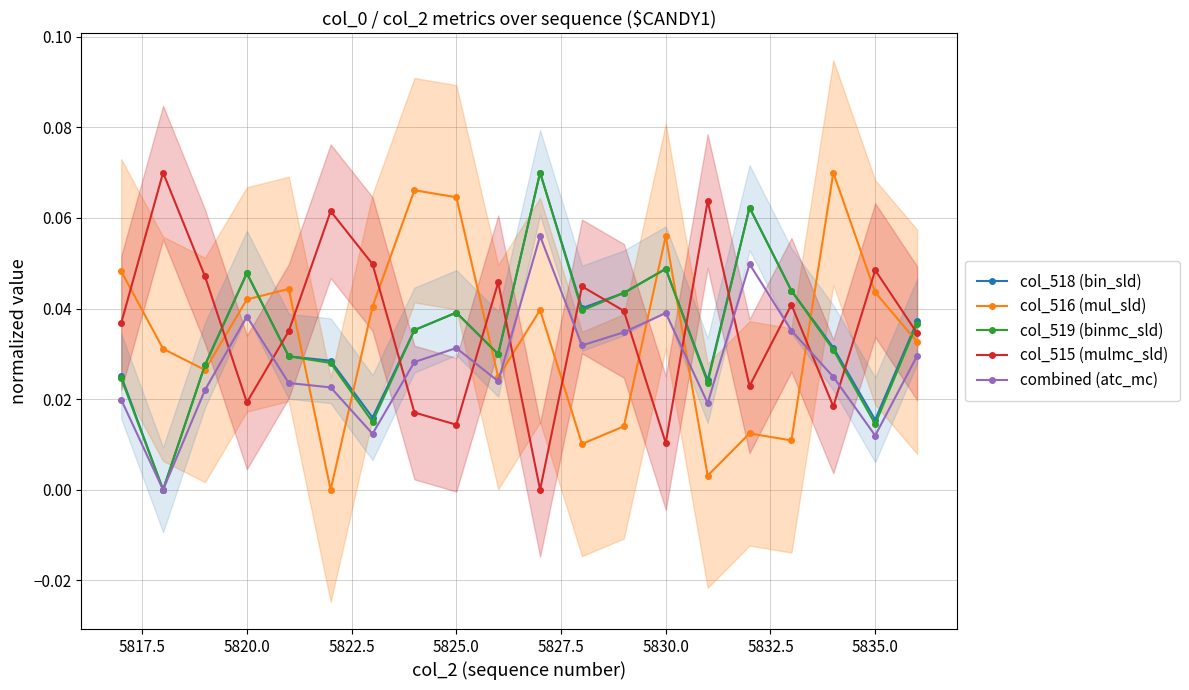

True or false: combined (atc_mc) has more than 2 points higher than both neighbors.

True